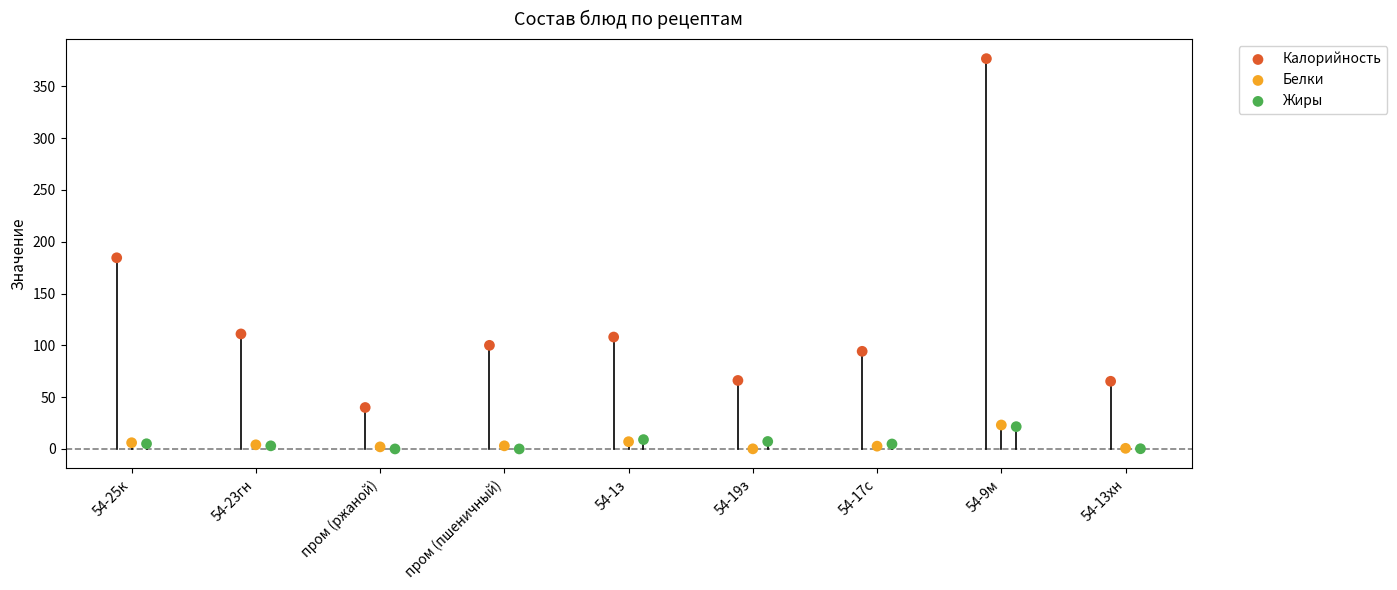

Which series has the largest Y range (max minus min)?

Калорийность